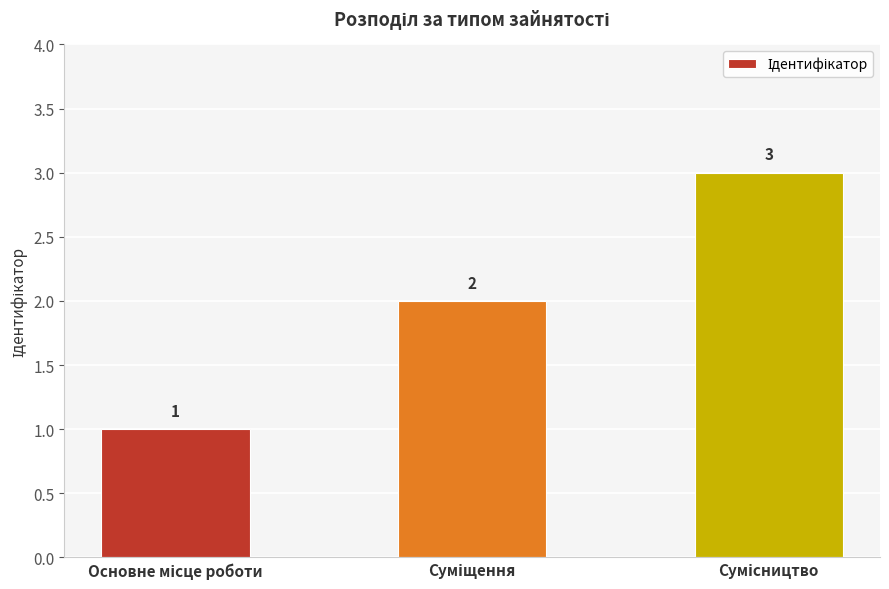

What is the greatest value displayed?

3